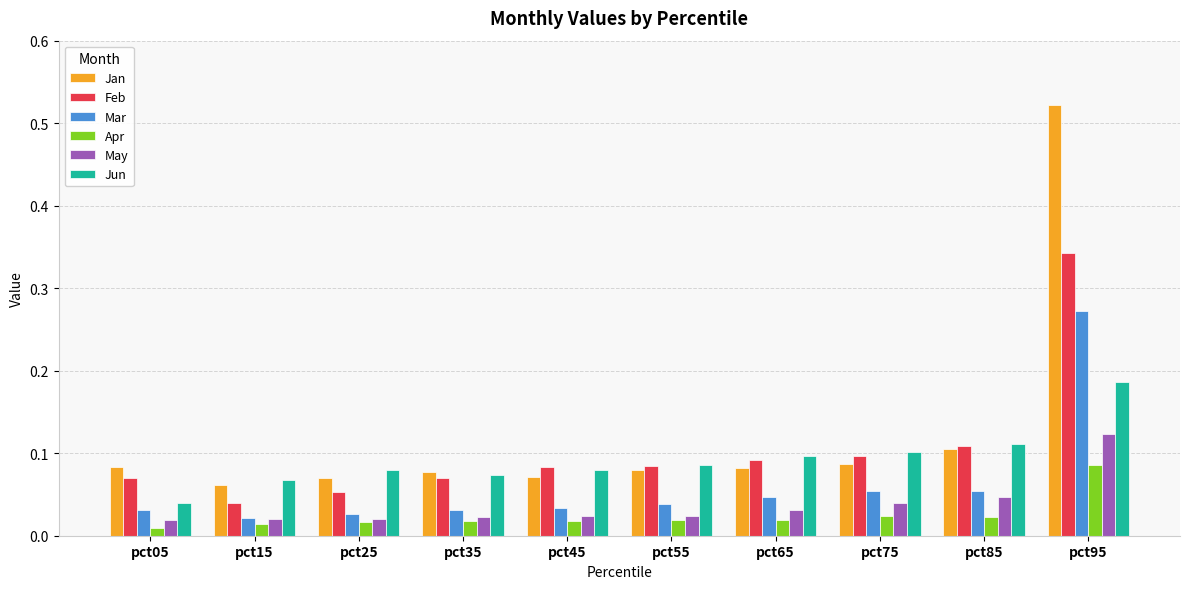

Is it true that Jan equals 0.0 at pct15?

False